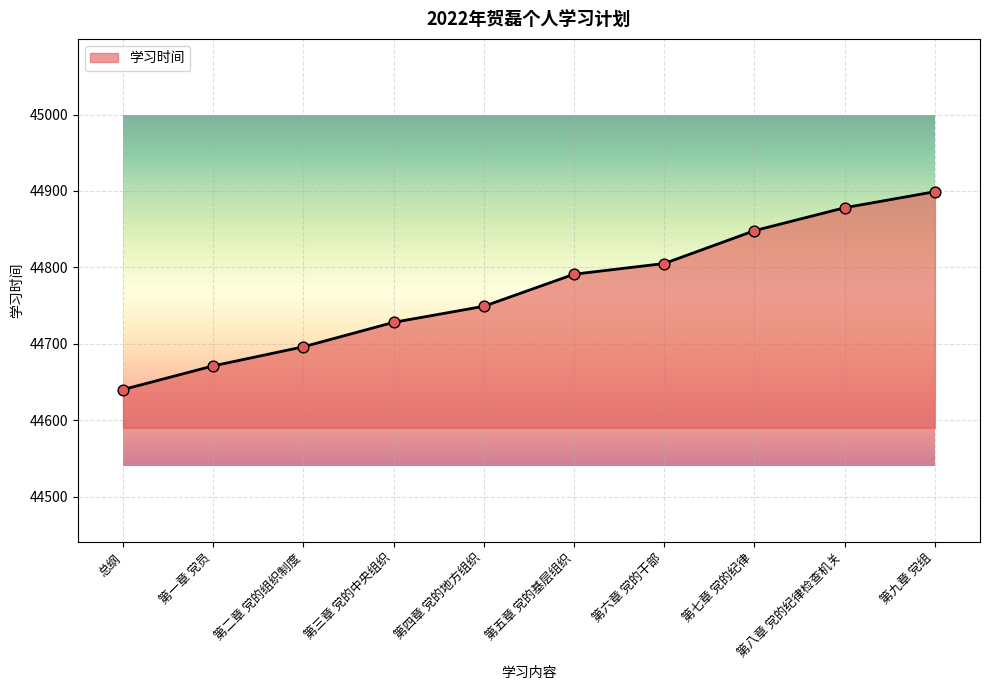

What is the ratio of the value at 总纲 to the value at 第九章 党组?

1.0